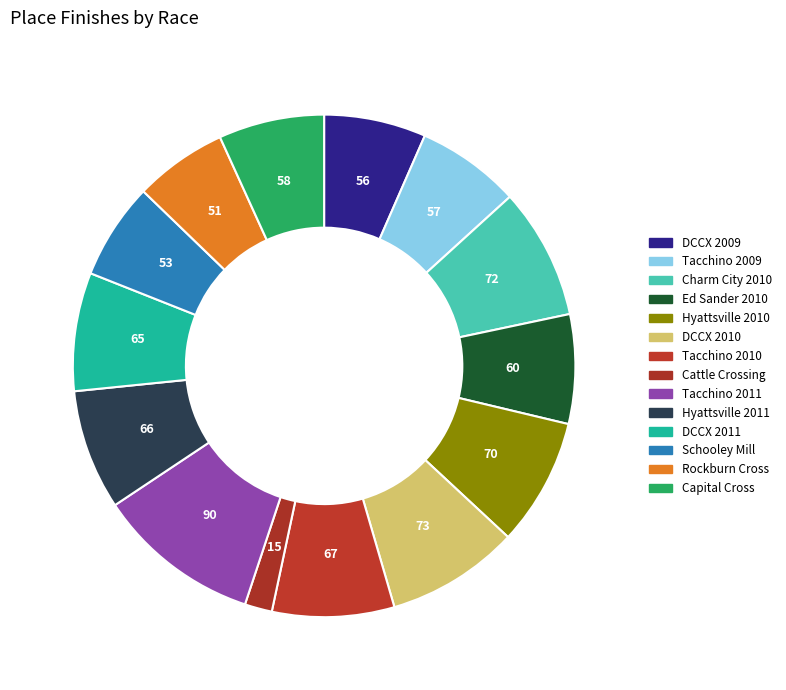

How many slices are in this pie chart?

14